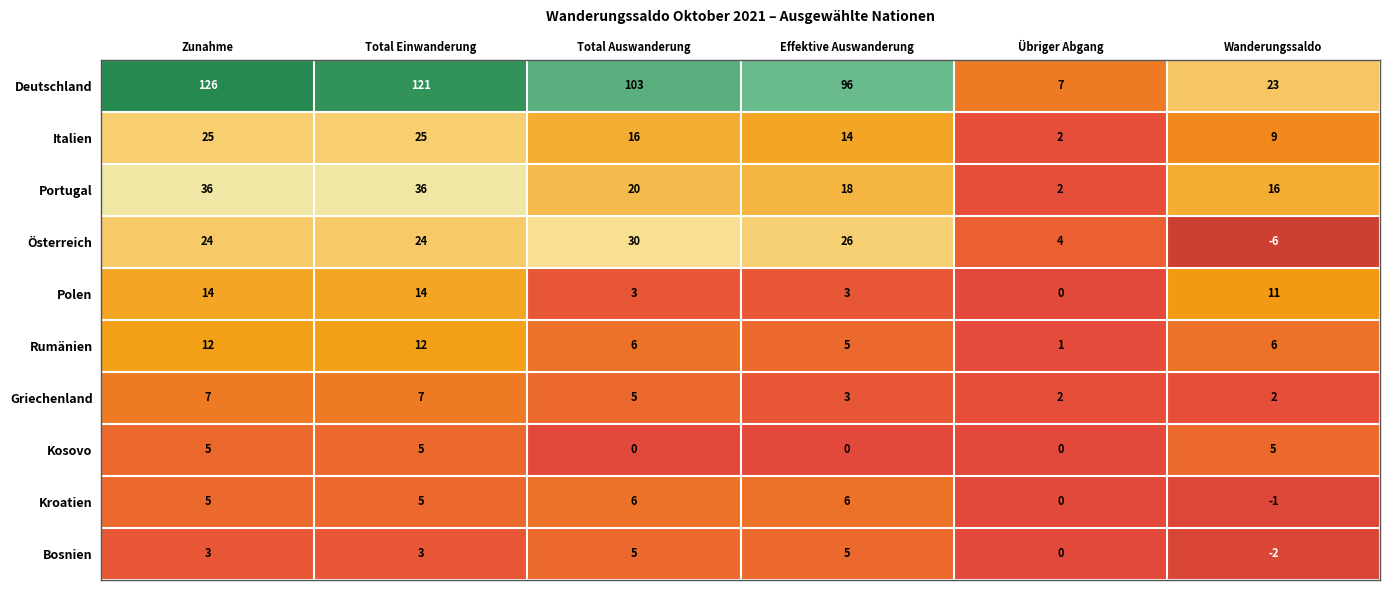

What is the maximum value shown in the chart?

126